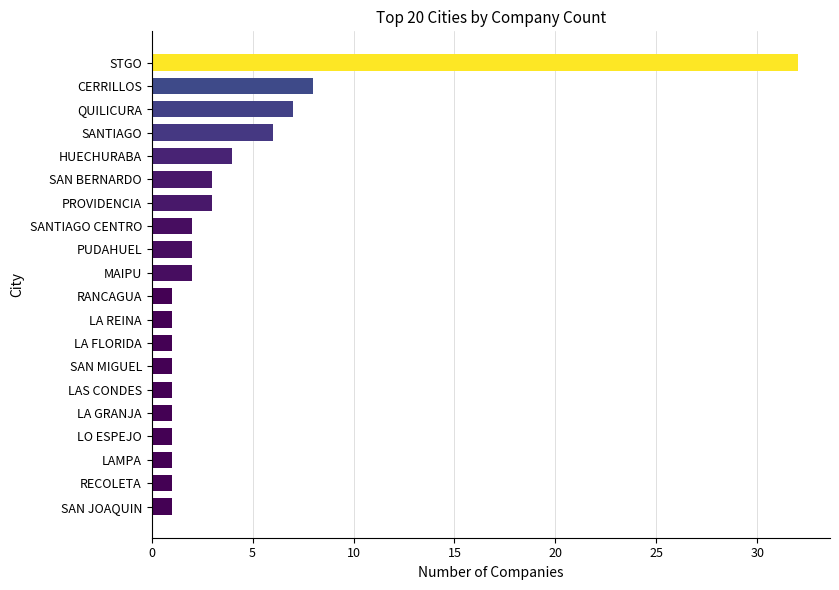

Which category has the highest value across all series?

STGO